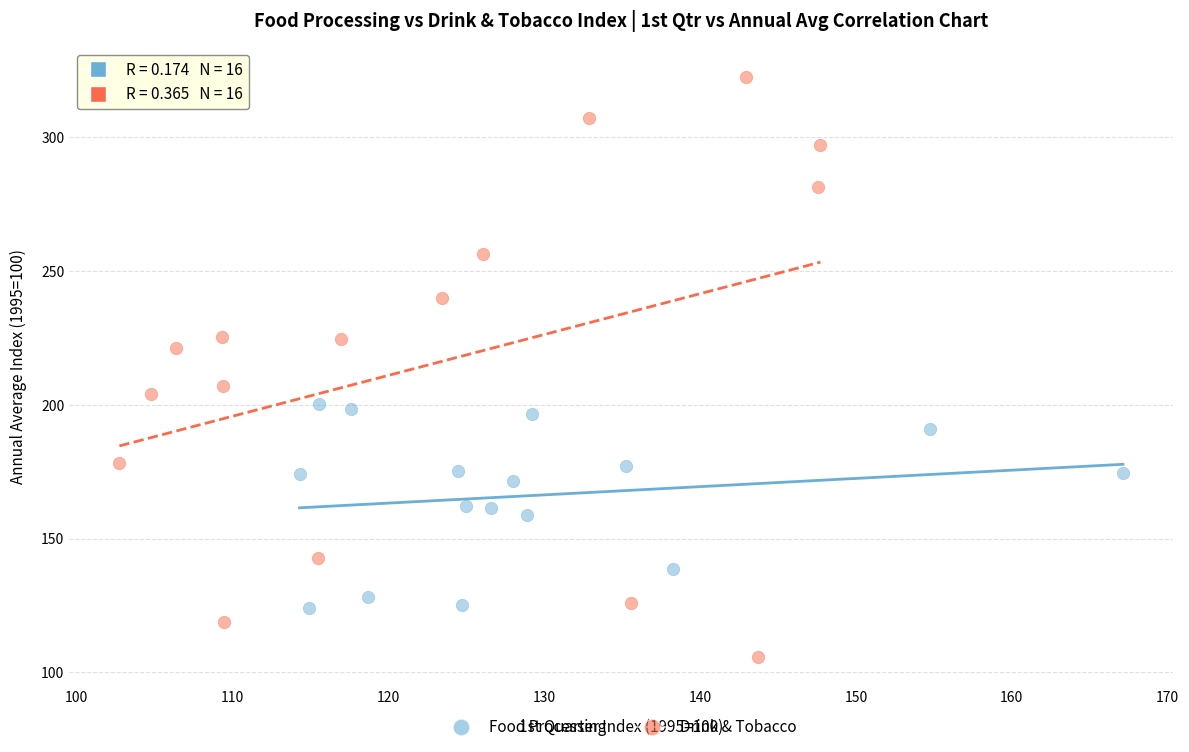

Which series has the largest Y range (max minus min)?

Drink & Tobacco